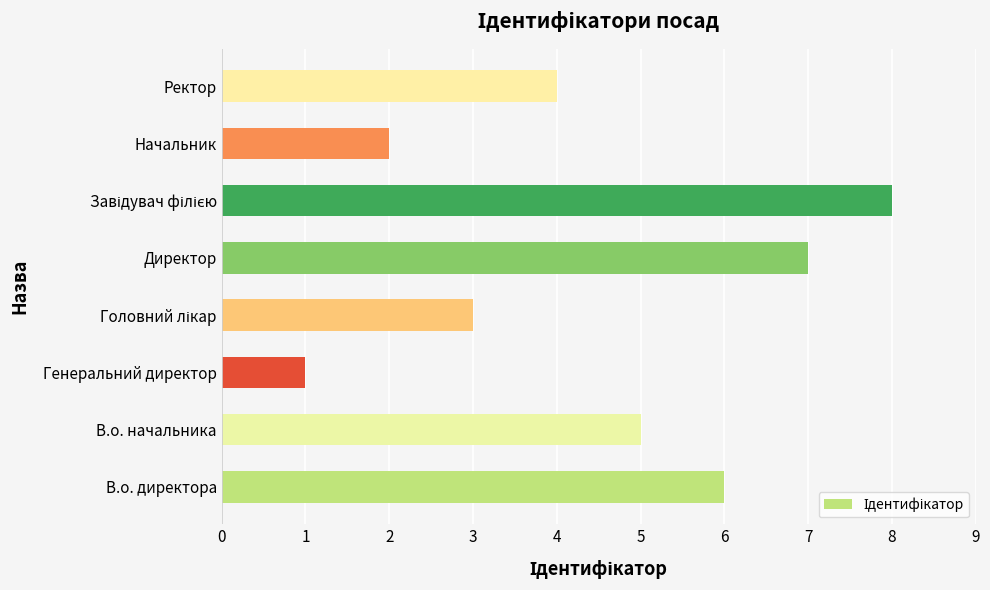

What is the maximum value shown in the chart?

8